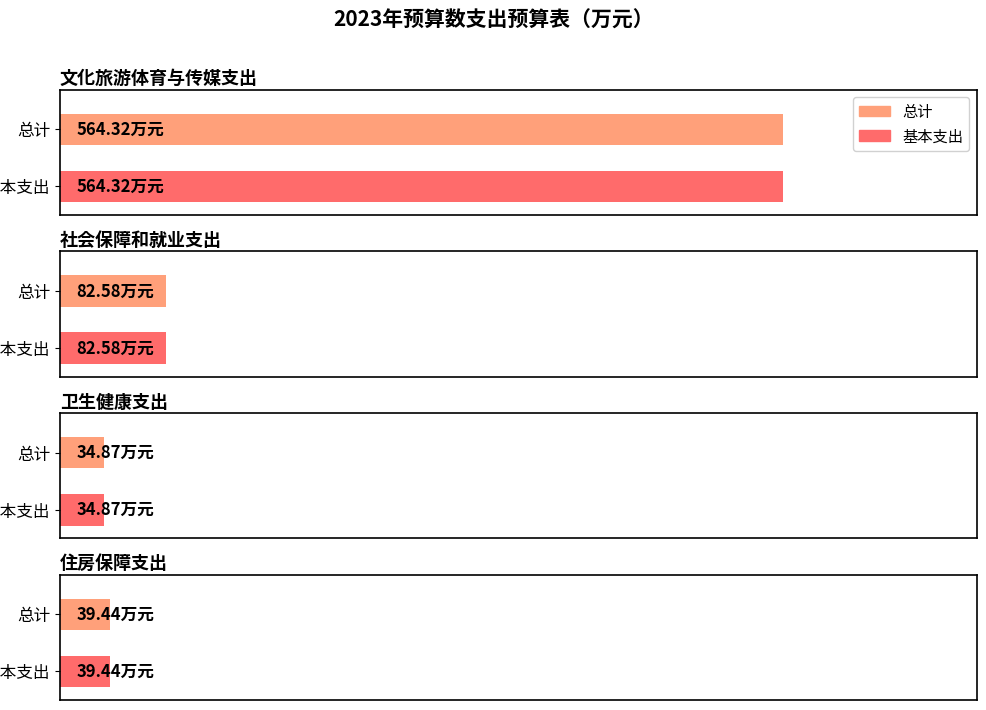

What is the total value across all series at 文化旅游体育与传媒支出?

1128.6